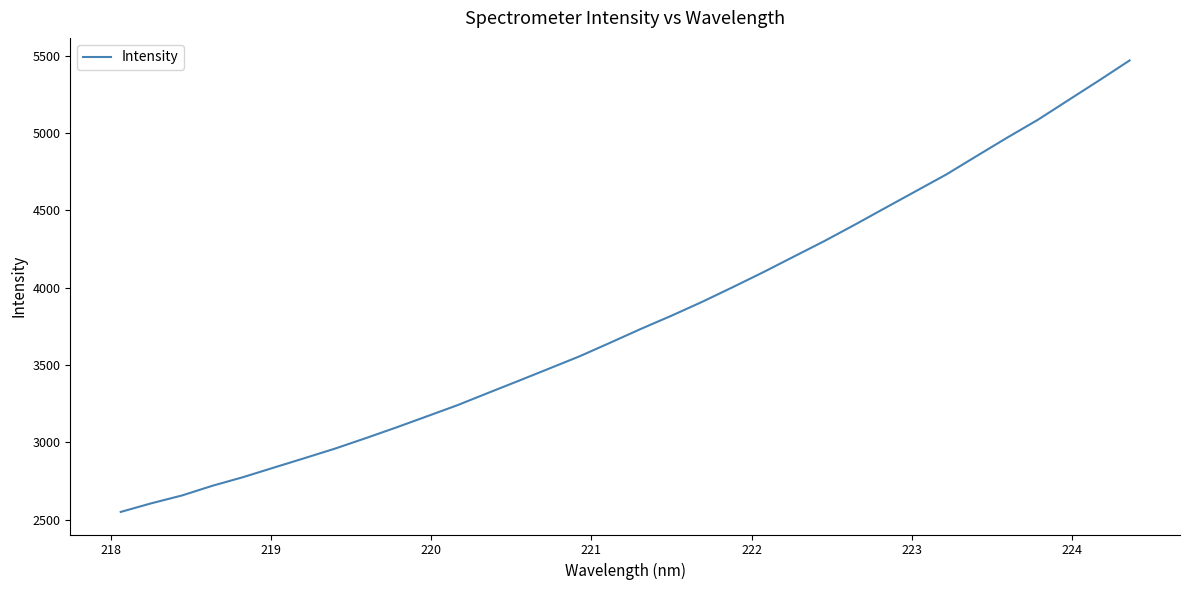

What is the greatest value displayed?

5469.0